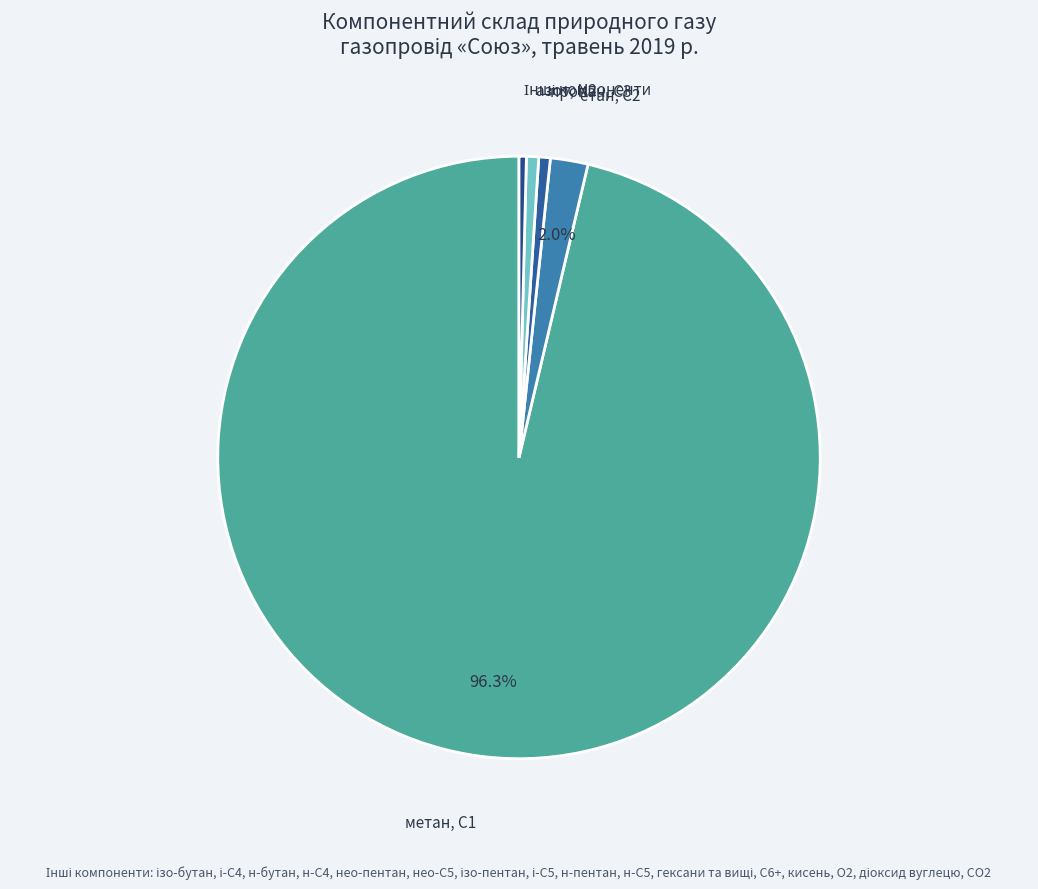

Do метан, С1 and пропан, С3 together represent more than half of the pie?

Yes